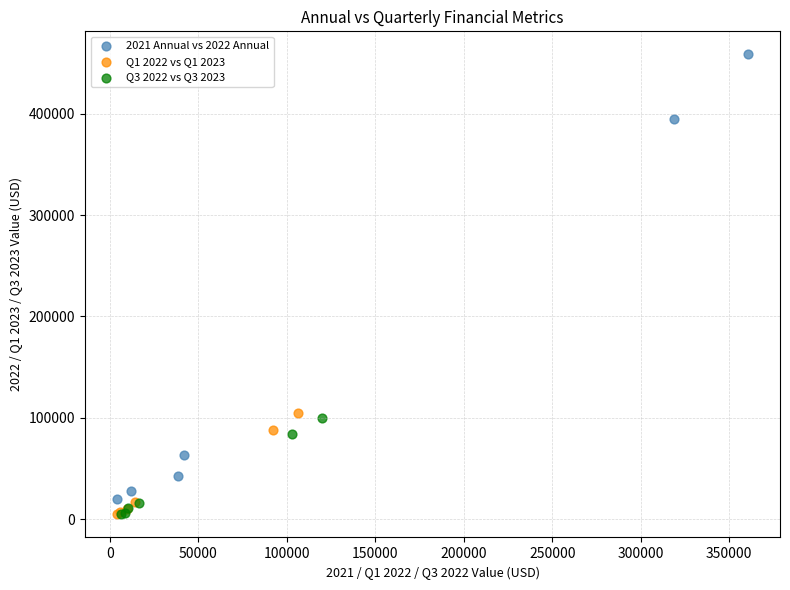

Which series reaches the maximum Y coordinate?

2021 Annual vs 2022 Annual